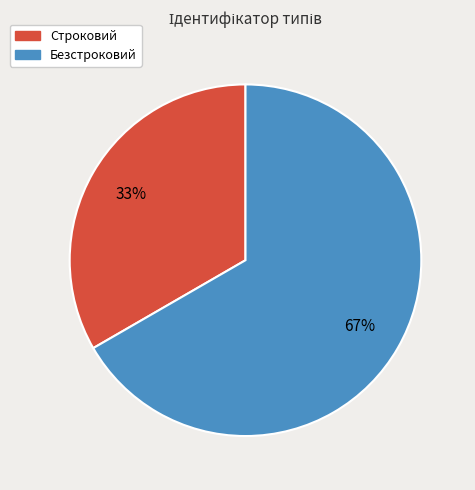

How many slices are in this pie chart?

2